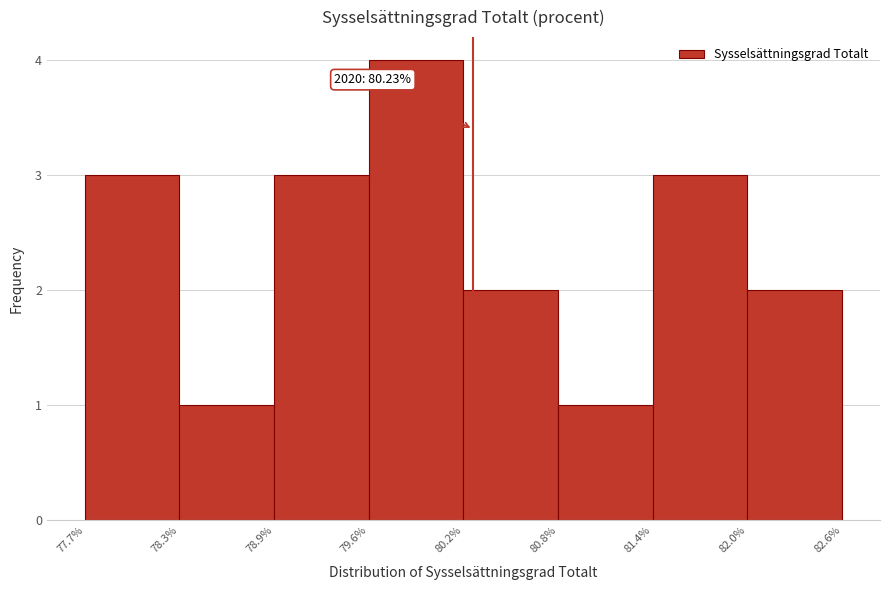

Over which range of the x-axis is the bar tallest?

79.6% to 80.2%